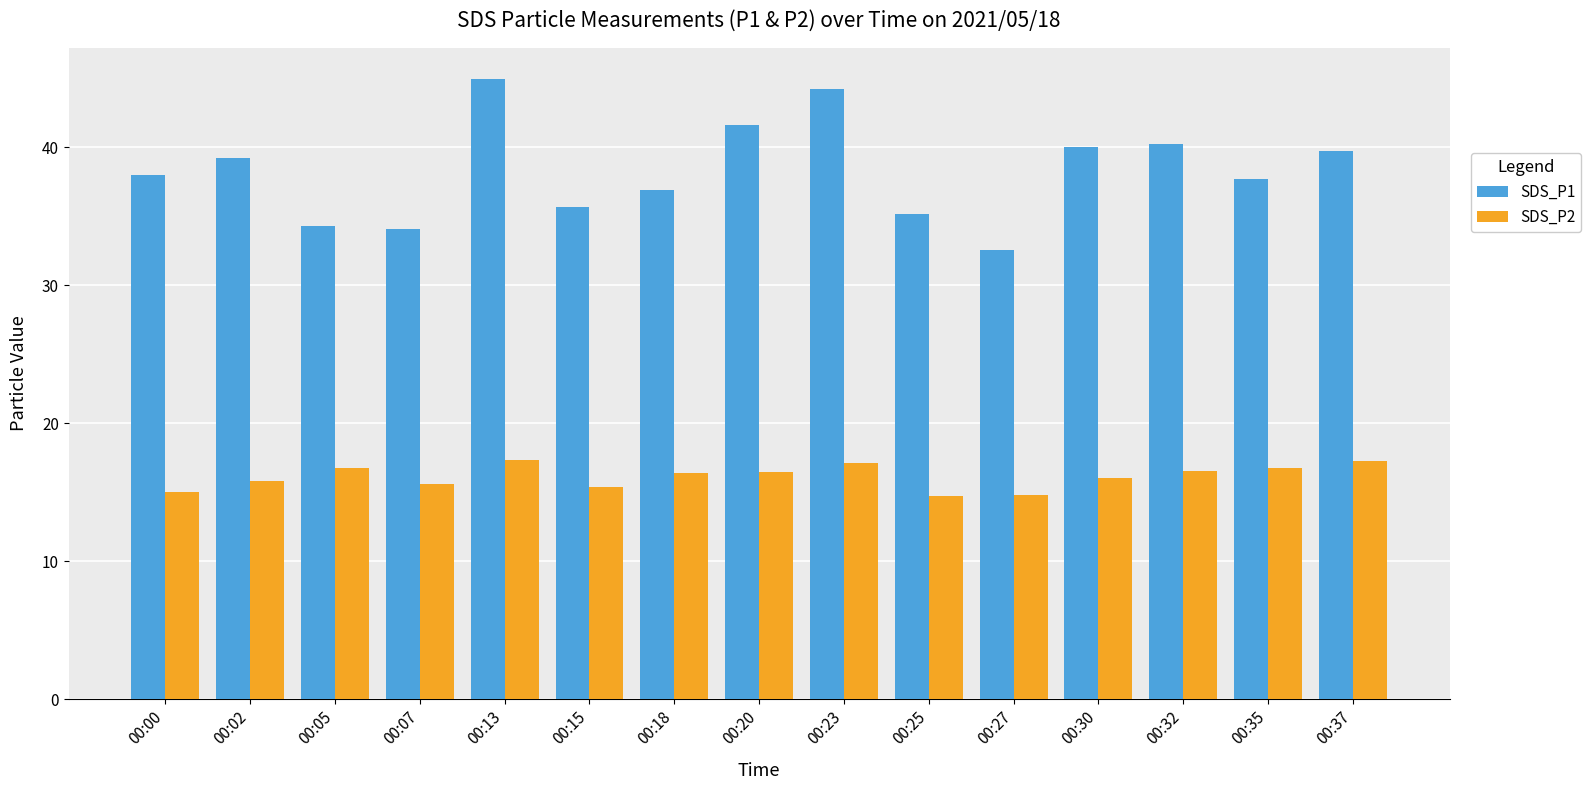

What is the sum of all SDS_P1 values?

574.4